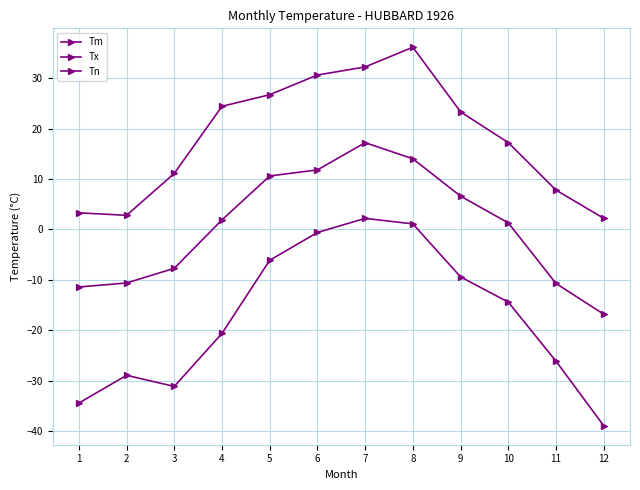

True or false: Tn has more than 2 interior local peaks.

False